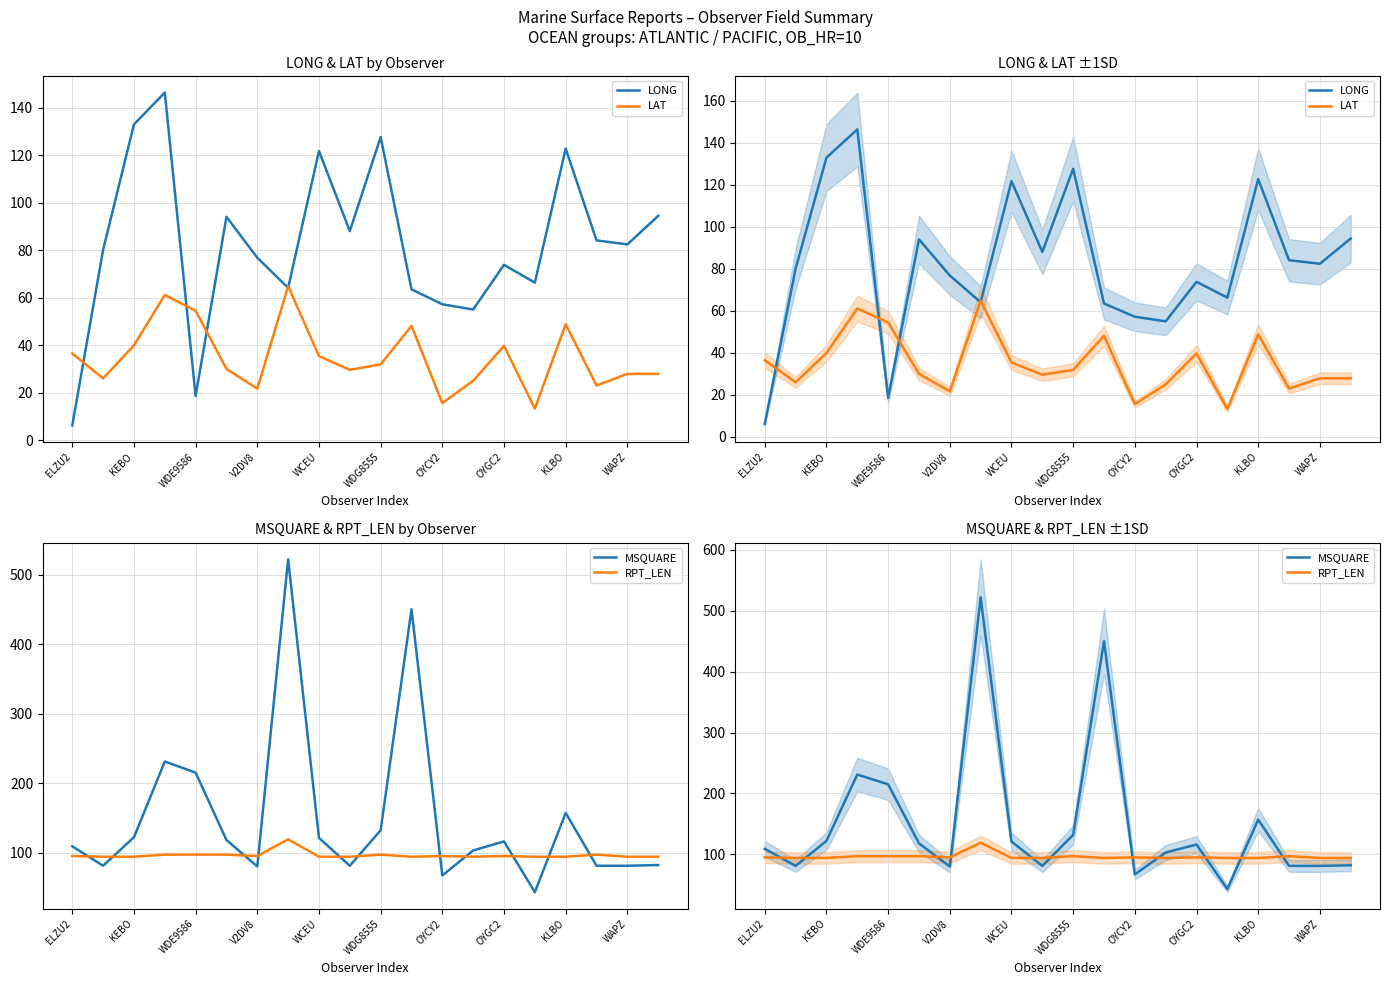

After their last crossing, which series has the higher values: LONG or RPT_LEN?

LONG